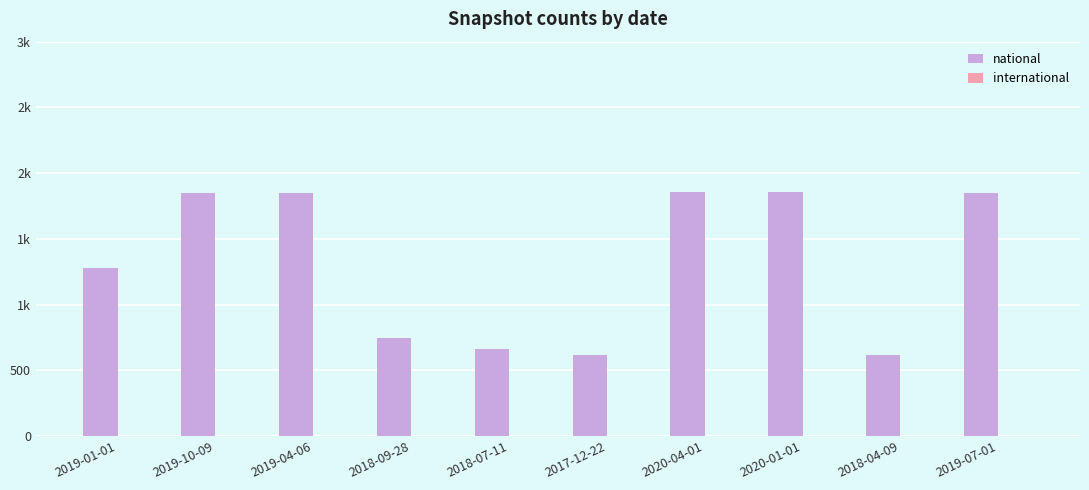

Does the chart contain stacked bars?

No